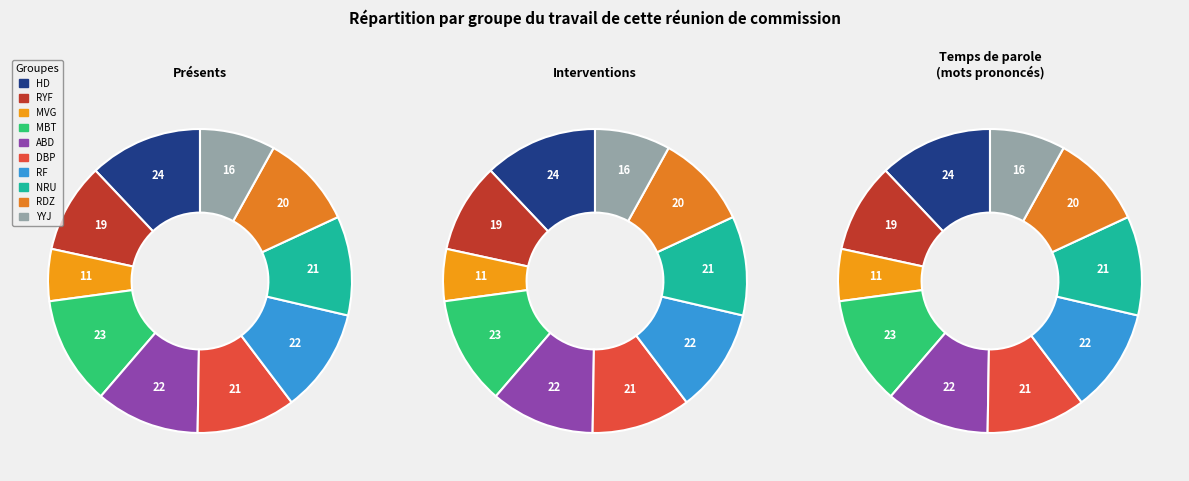

What portion of the pie excludes RAFFI FAREL?

88.9%